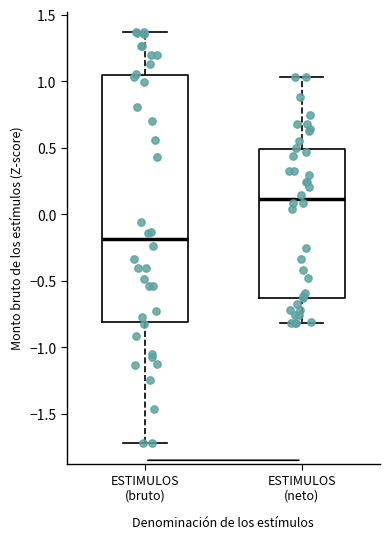

Which box has the lowest median line?

ESTIMULOS (bruto)